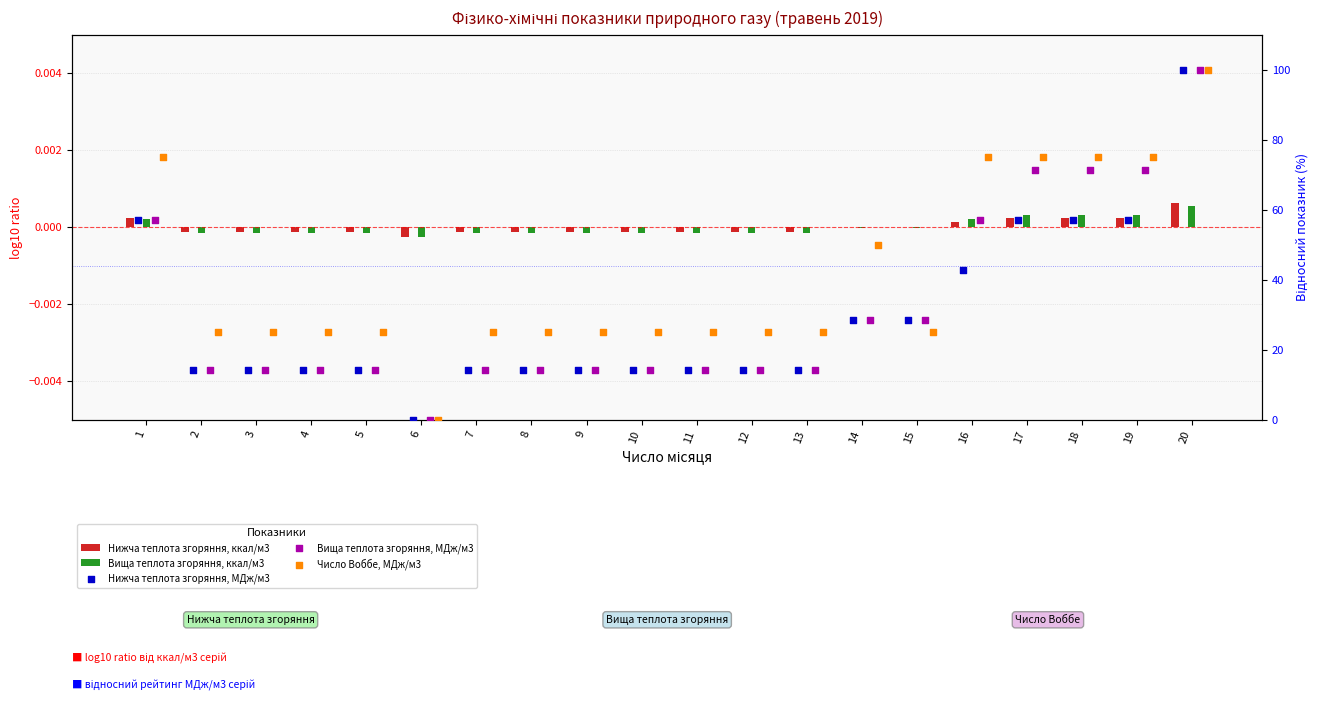

What is the total value across all series at 1?

189.3